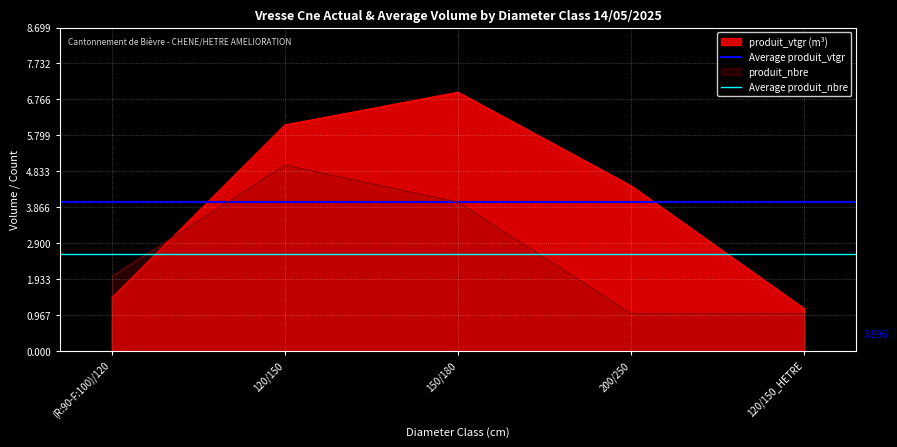

What is the sum of the Average produit_nbre values at (R:90-F:100)/120 and 120/150?

5.2